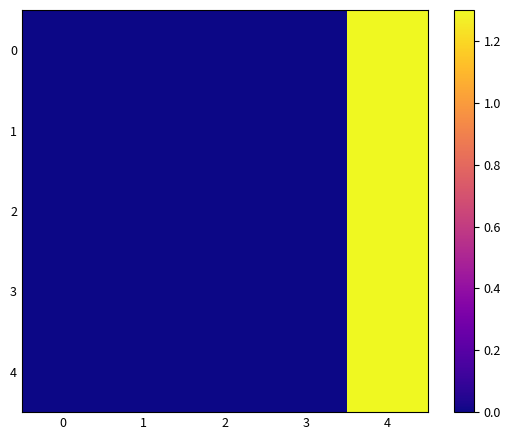

Which has a higher value, 2 or 1?

2